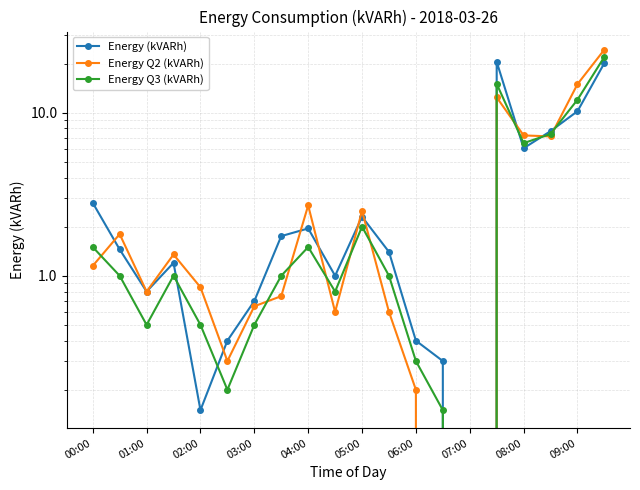

Is it true that Energy Q2 (kVARh) equals -13.2 at 07:00?

False